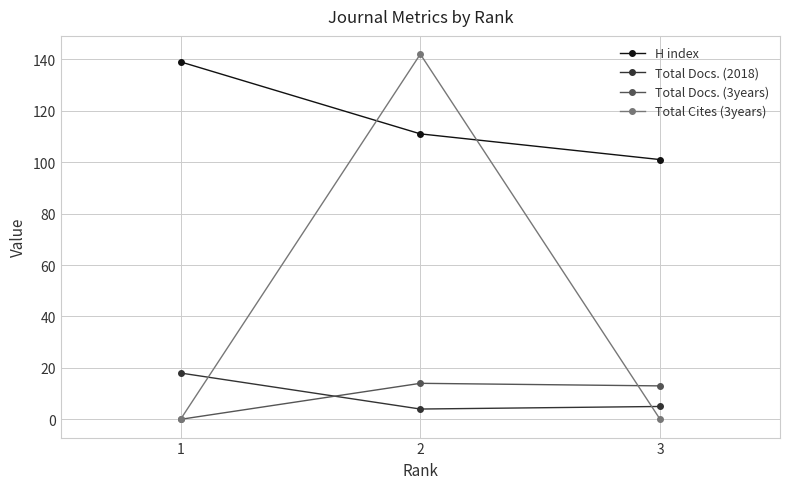

Reading right to left, transcribe all the data shown in this chart.

H index: 101	111	139
Total Docs. (2018): 5	4	18
Total Docs. (3years): 13	14	0
Total Cites (3years): 0	142	0